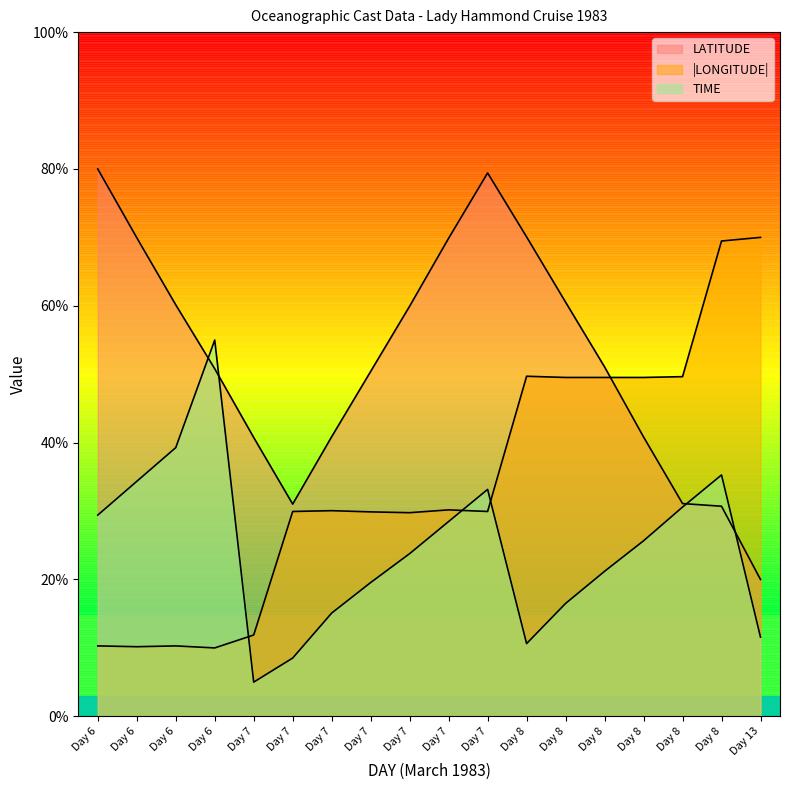

At which label does LATITUDE first exceed 51?

Day 6